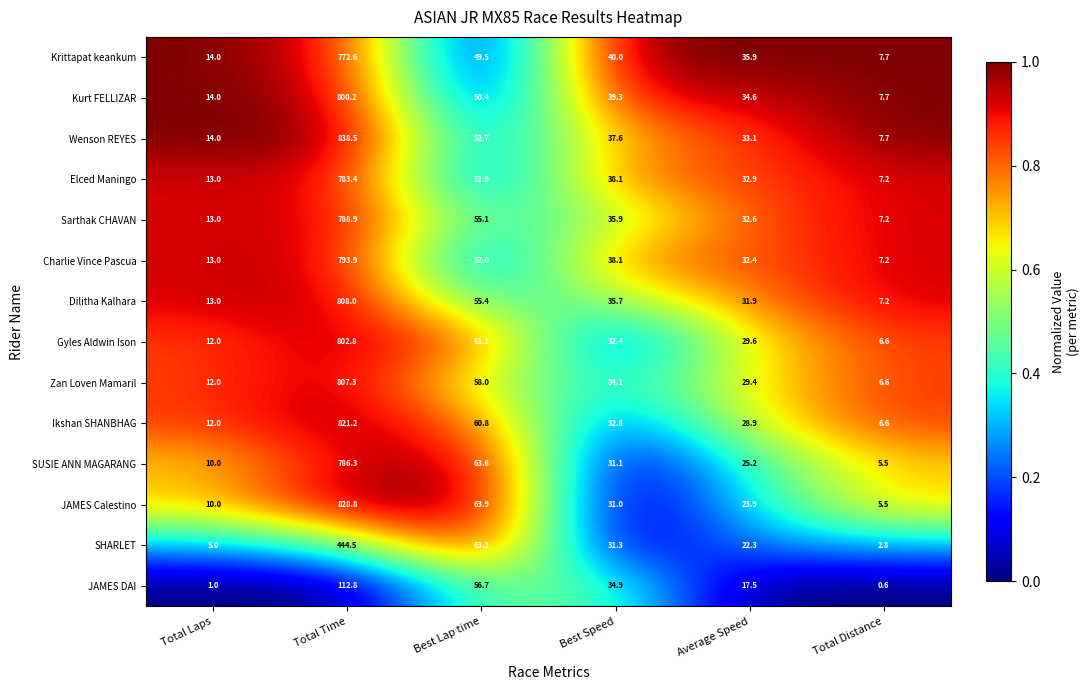

At which category is the sum across all series the highest?

Total Time